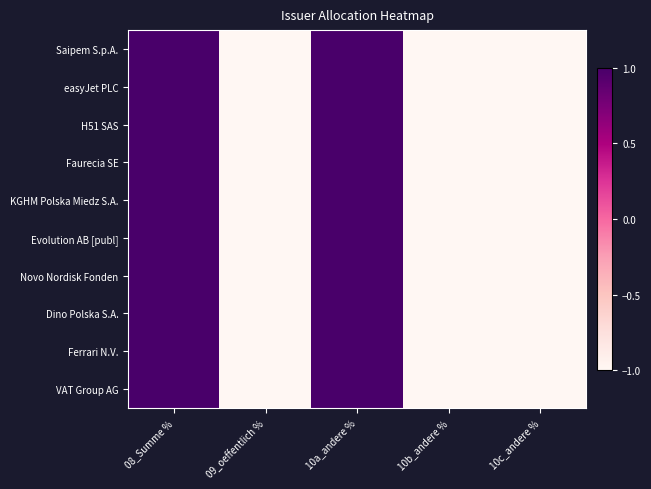

Which has a higher value, 08_Summe % or 10c_andere %?

08_Summe %